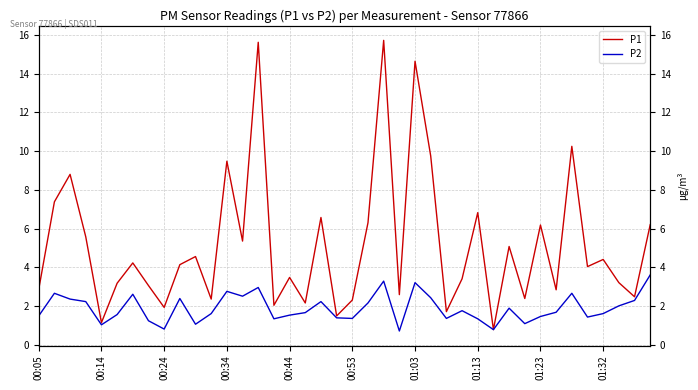

True or false: P2 and P1 intersect in this chart.

False